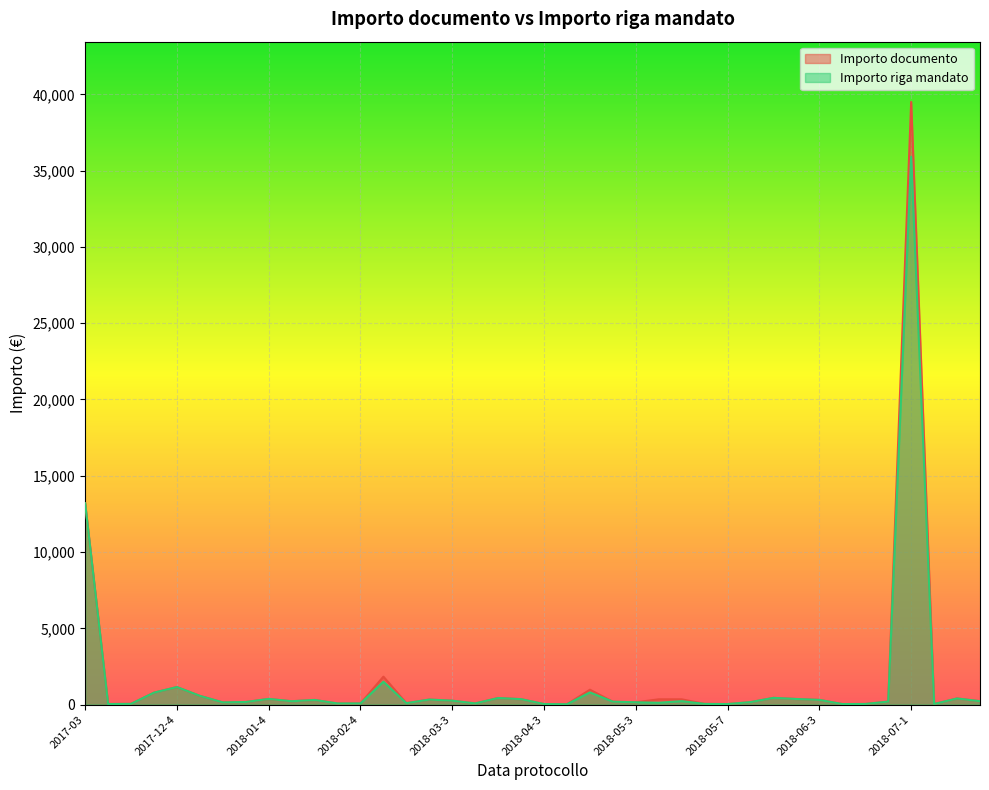

What is the difference between the maximum and minimum values in the Importo documento series?

39482.2